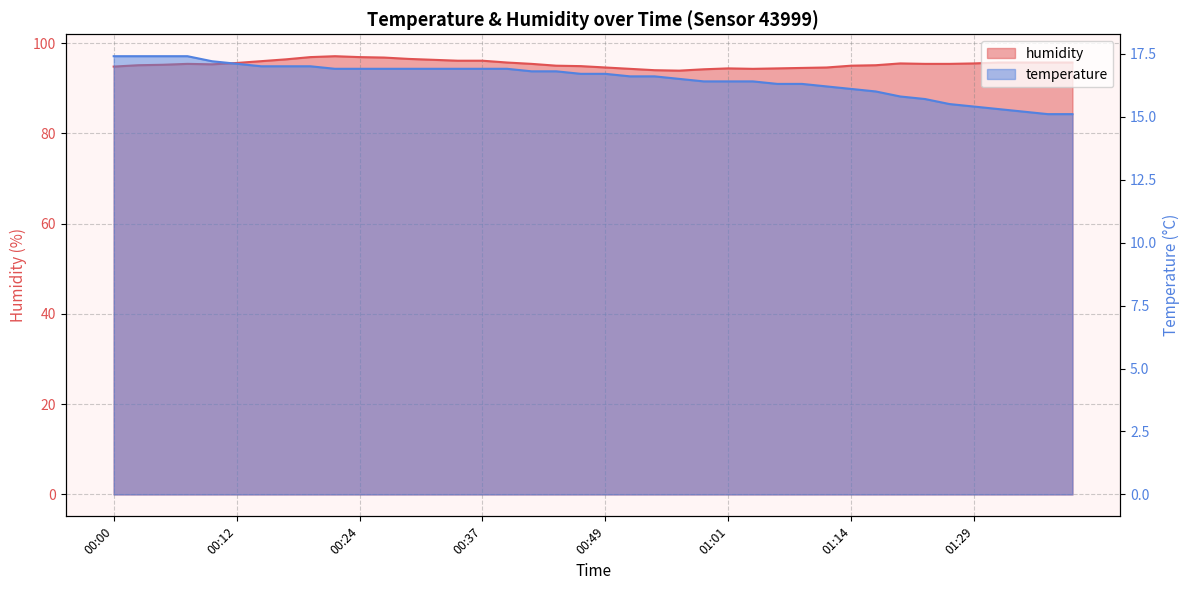

Count the number of data series in this chart.

2